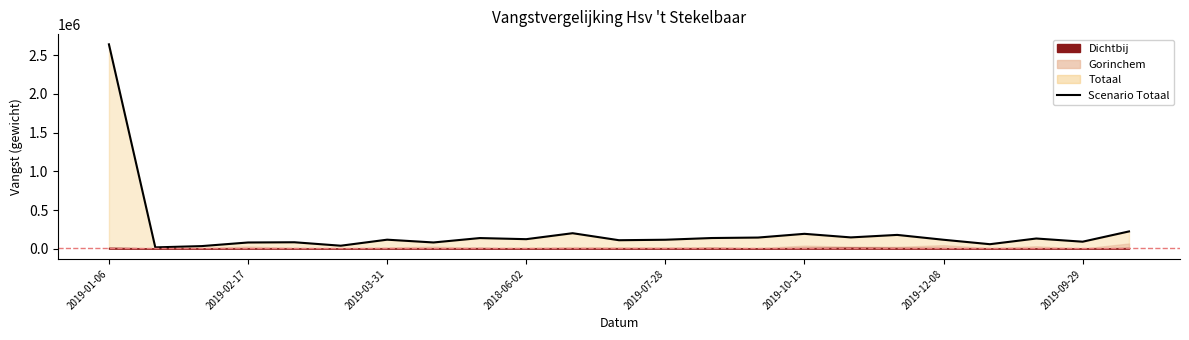

How many lines are shown in the chart?

1